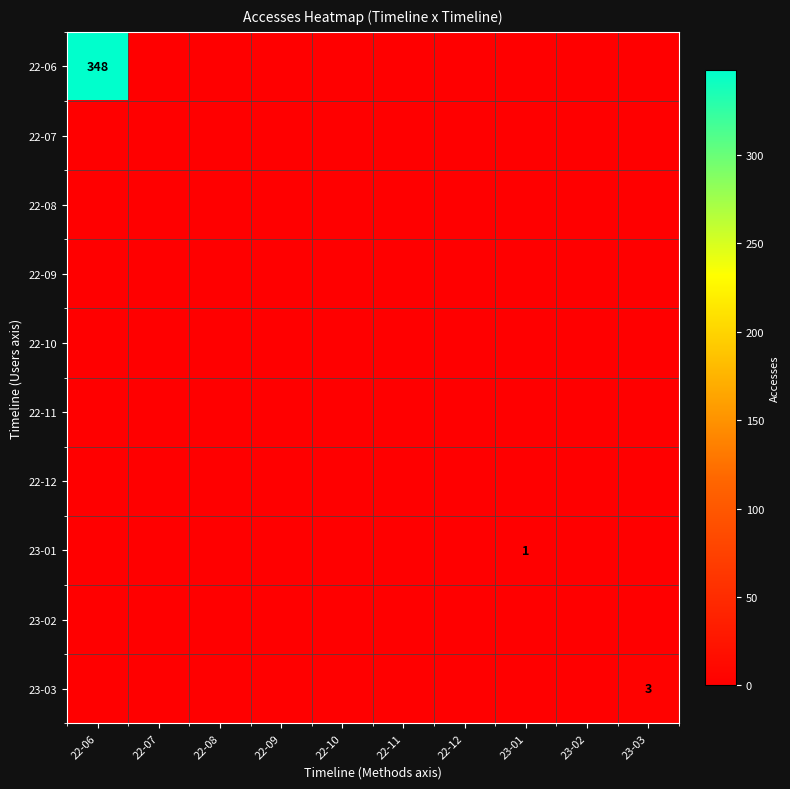

Is the value of 22-09 at 23-01 greater than the value of 22-08 at 22-10?

No